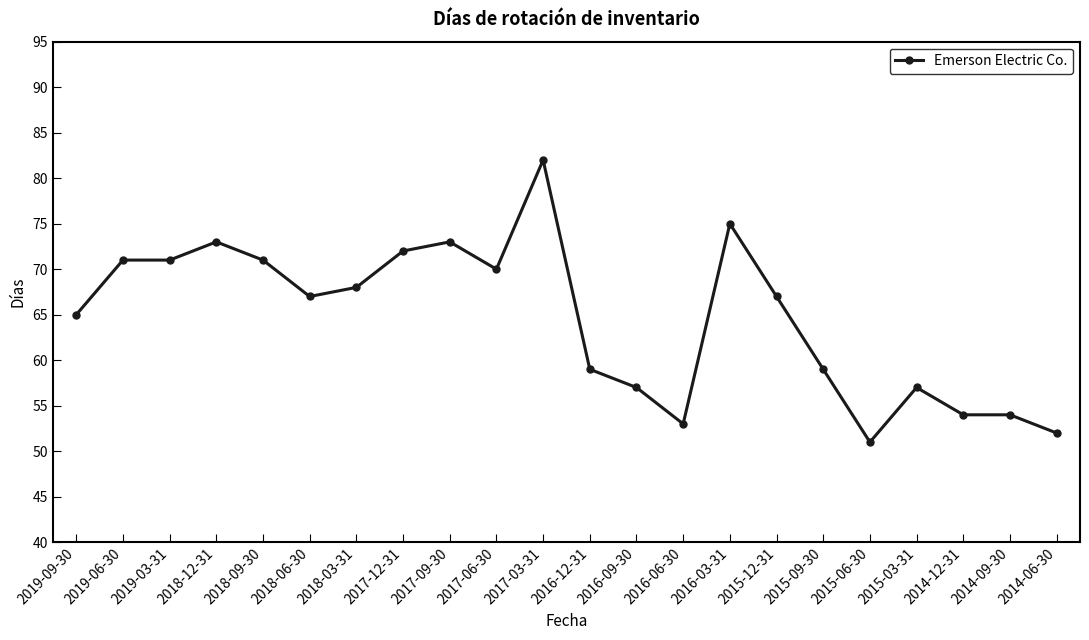

What is the difference between the values at 2019-03-31 and 2016-03-31?

4